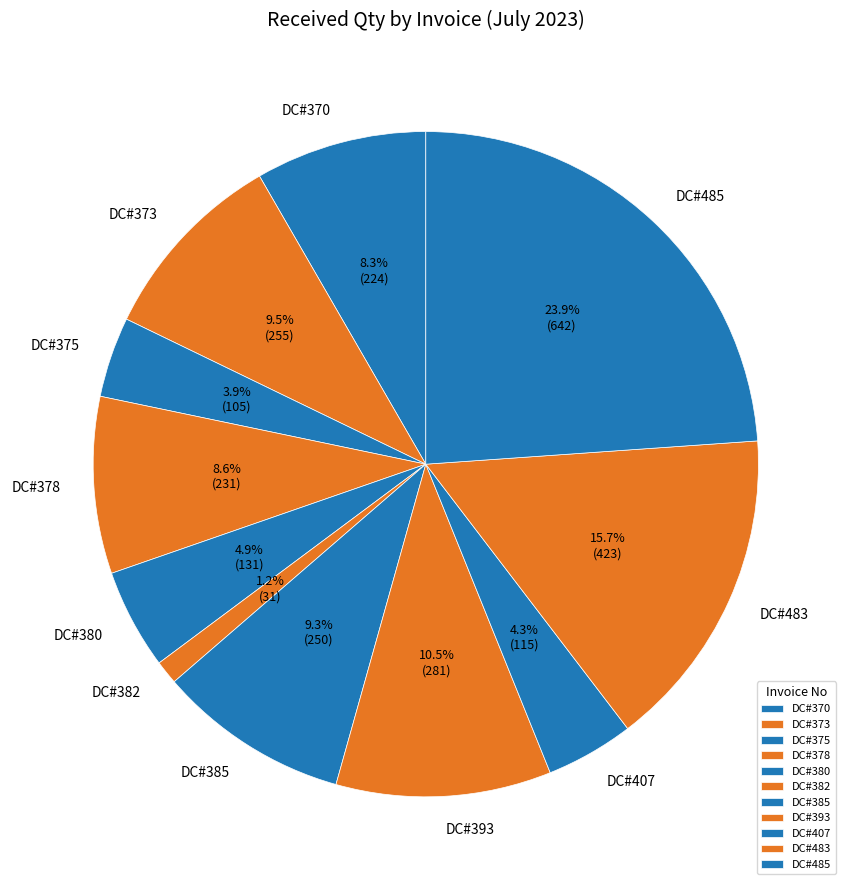

What is the largest slice in the pie chart?

DC#485